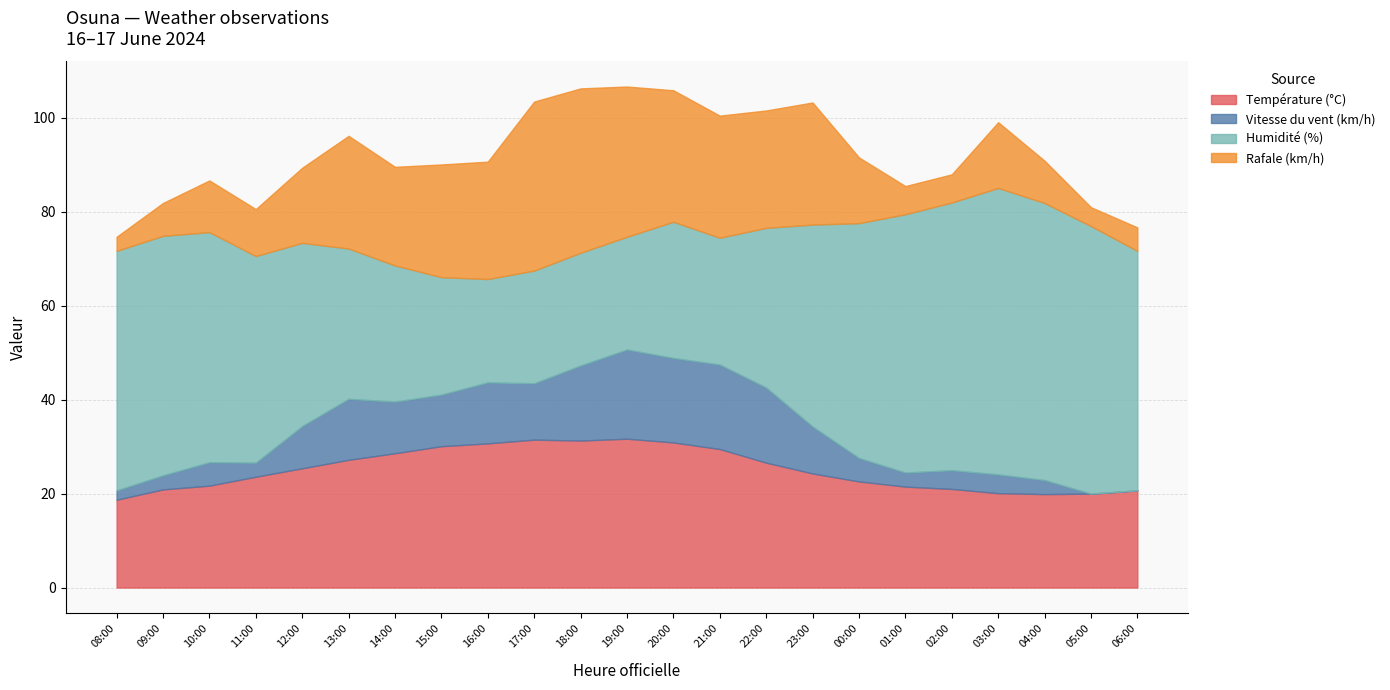

What are all the series names shown in the legend?

Température (°C), Vitesse du vent (km/h), Humidité (%), Rafale (km/h)